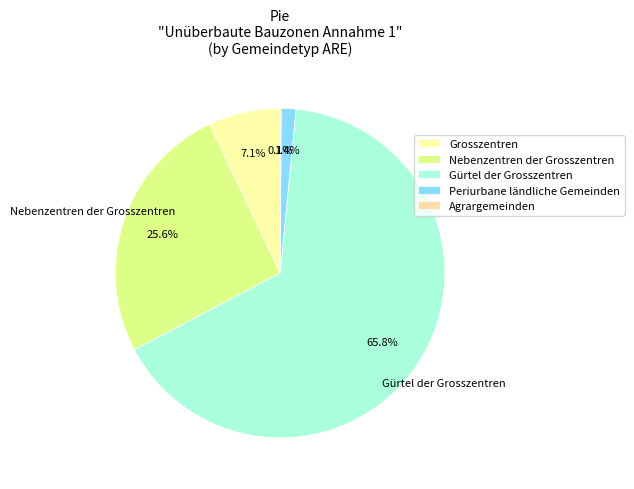

To the nearest percent, what percentage of the pie is Gürtel der Grosszentren?

66%